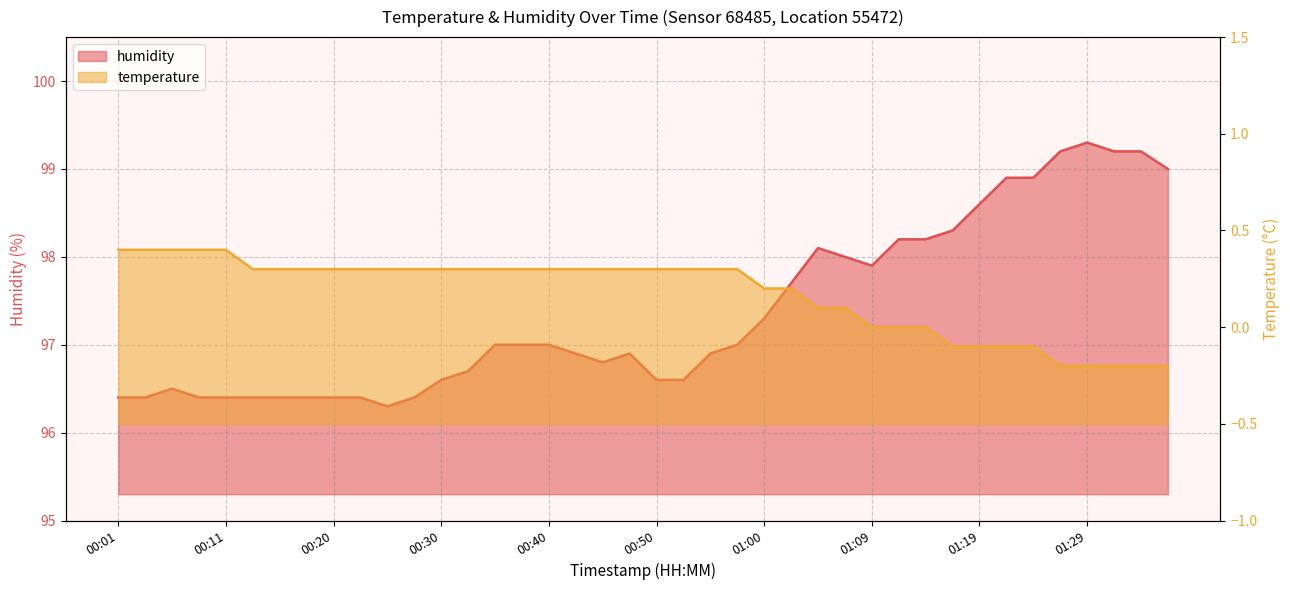

What is the difference between the values at 00:08 and 01:07?

1.6